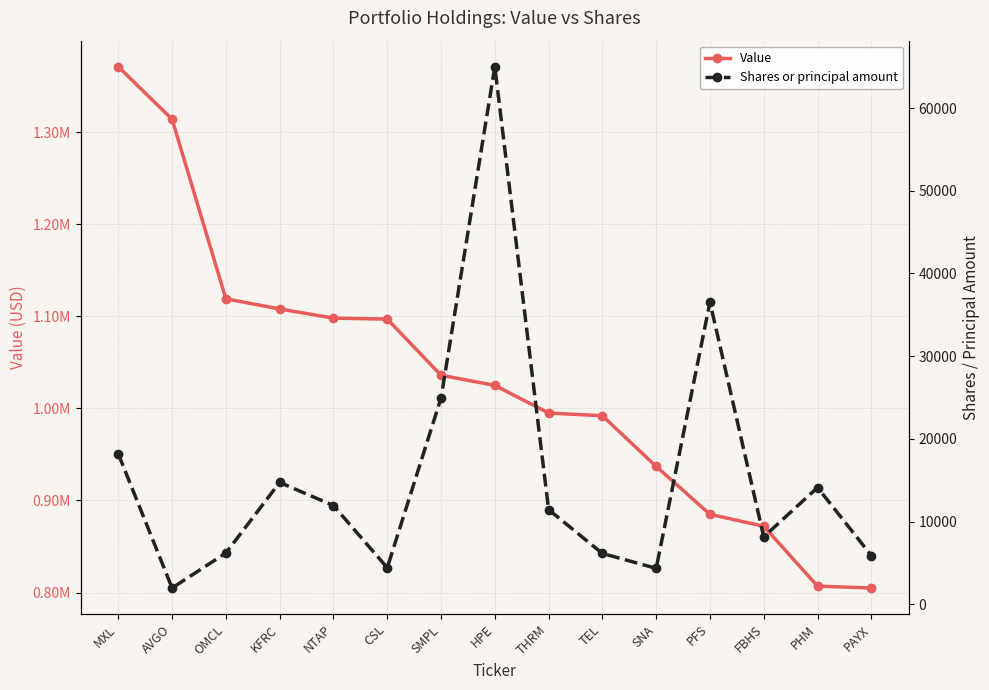

What is the spread (max minus min) of values at FBHS?

863843